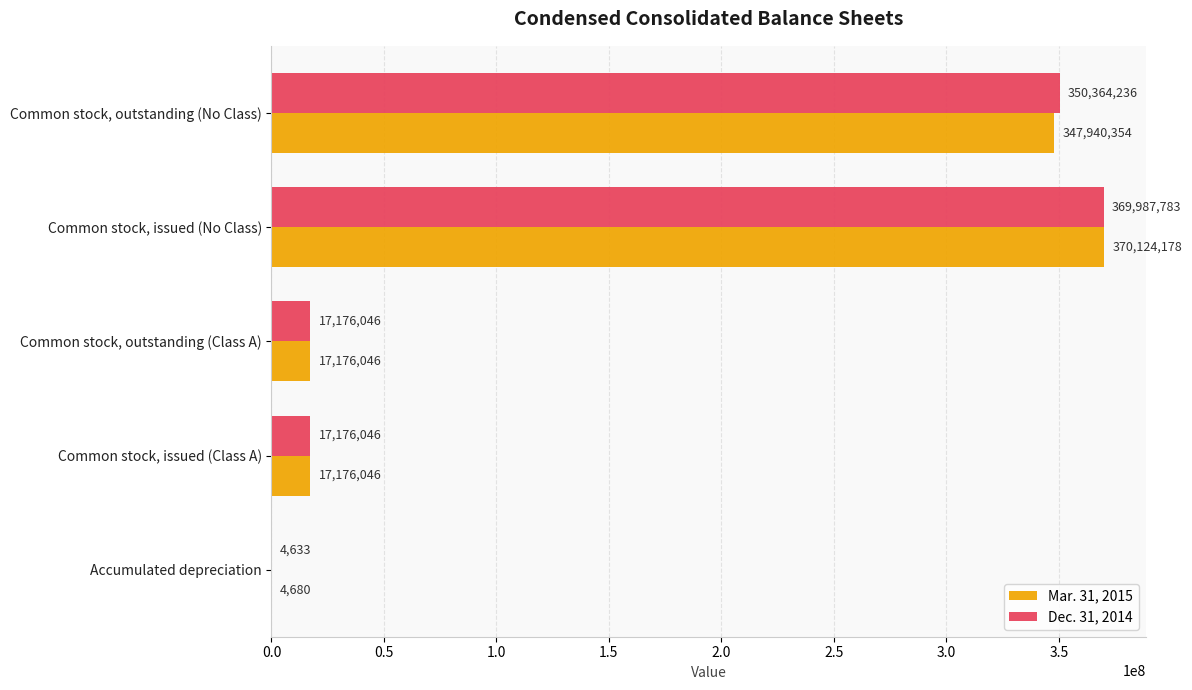

Where is Dec. 31, 2014 nearest to the value 184996208?

Common stock, outstanding (No Class)